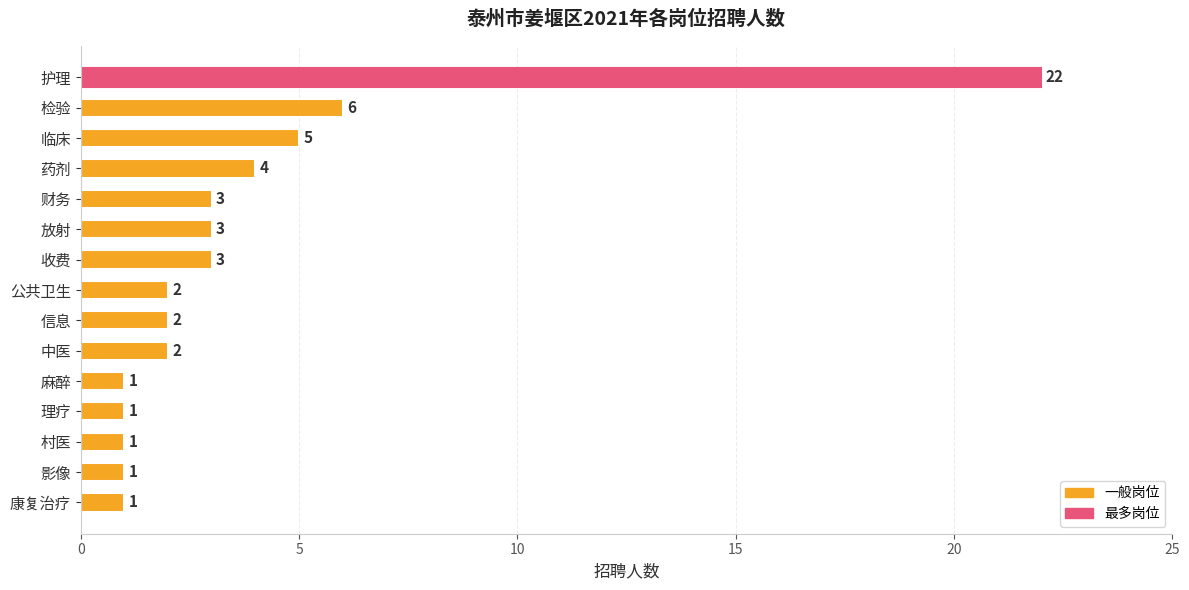

What is the label of the 3rd bar from the bottom?

村医